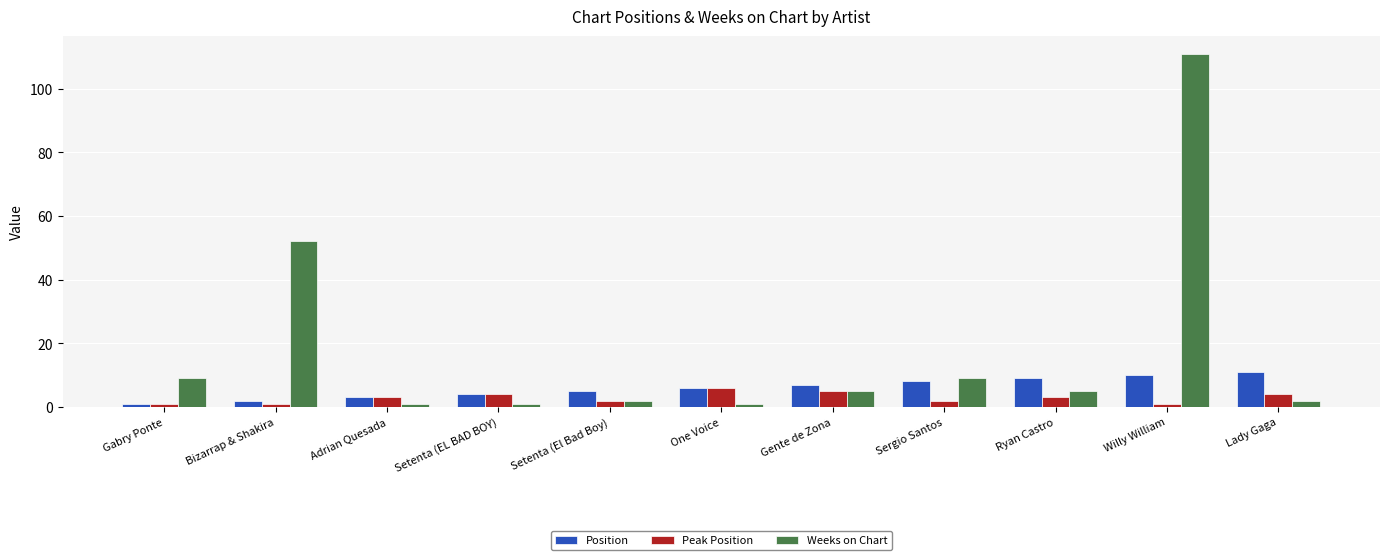

What is the difference between the highest and lowest values at Gabry Ponte?

8